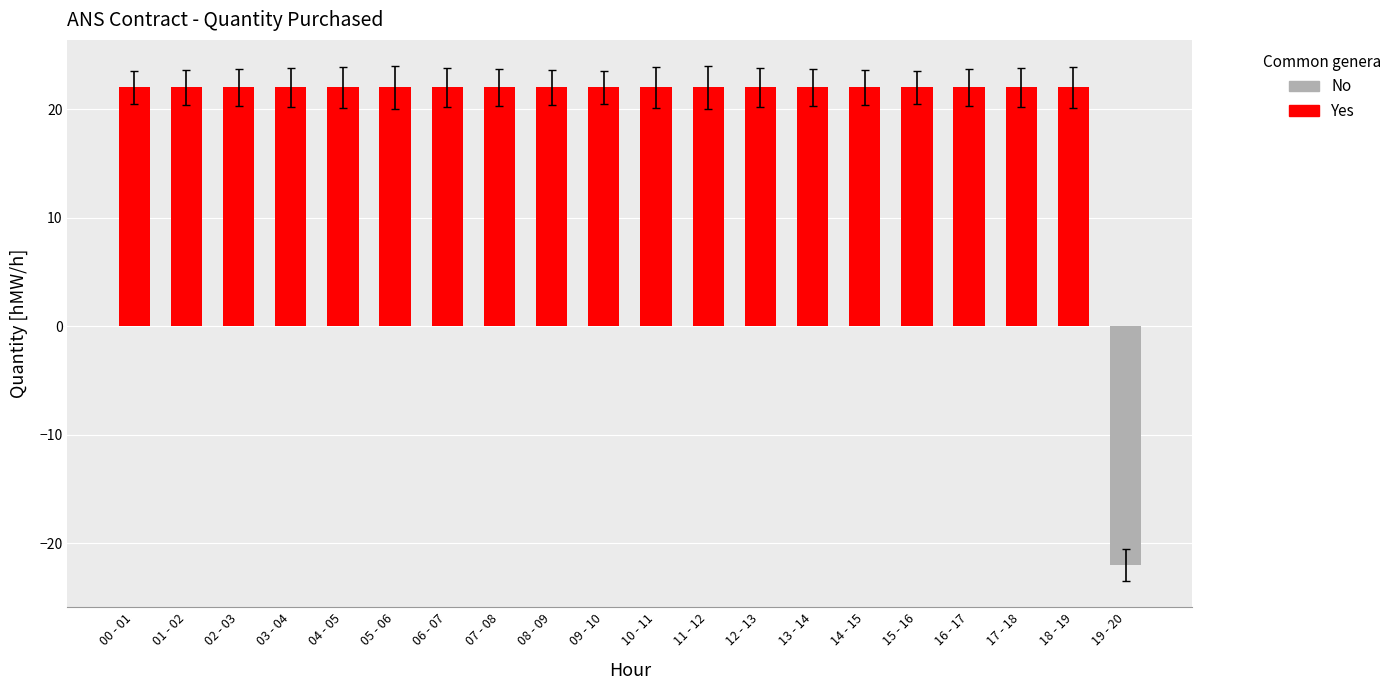

List the series in order of their peak value, highest first.

Yes, No